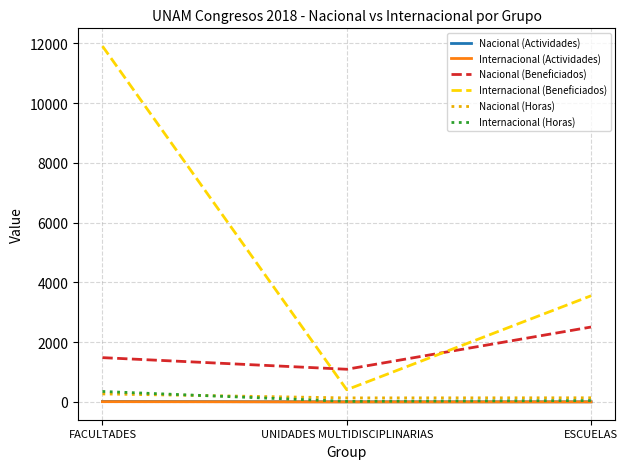

Between FACULTADES and ESCUELAS, which series saw the biggest shift?

Internacional (Beneficiados)